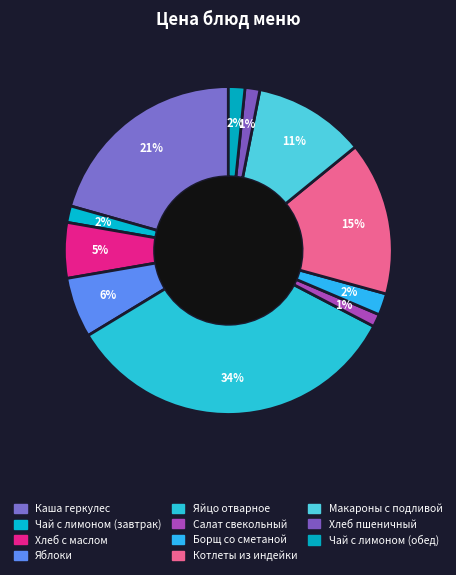

How many segments does this pie chart have?

11